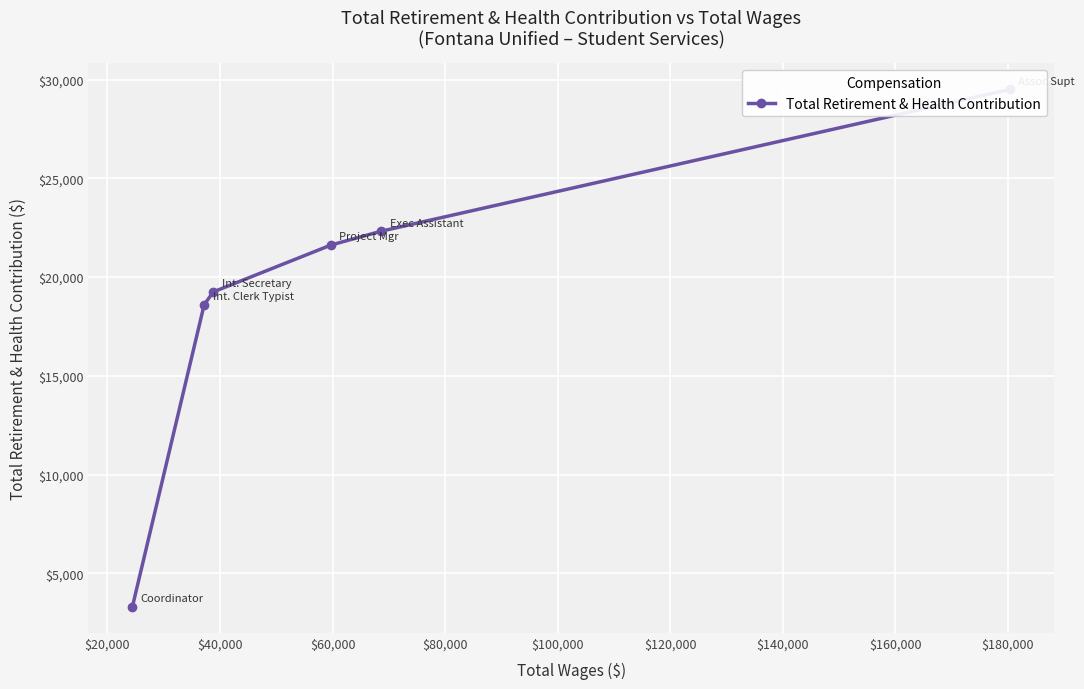

What is the difference between the second highest and minimum values?

19027